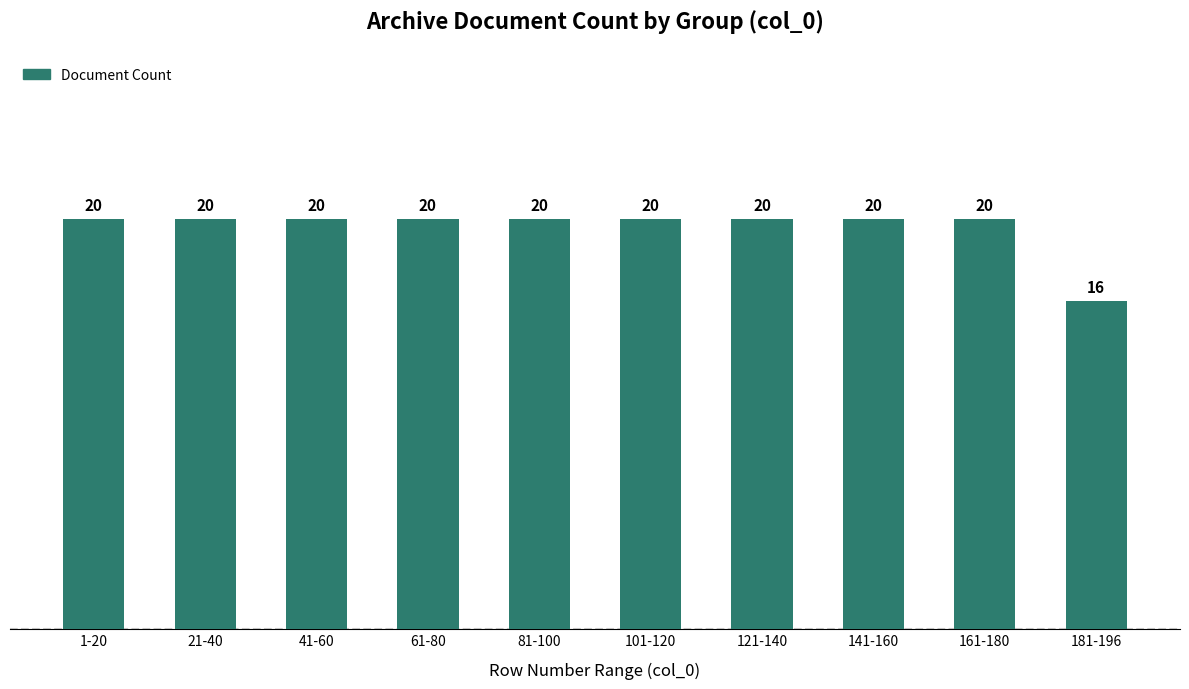

Which category has the lowest value across all series?

181-196